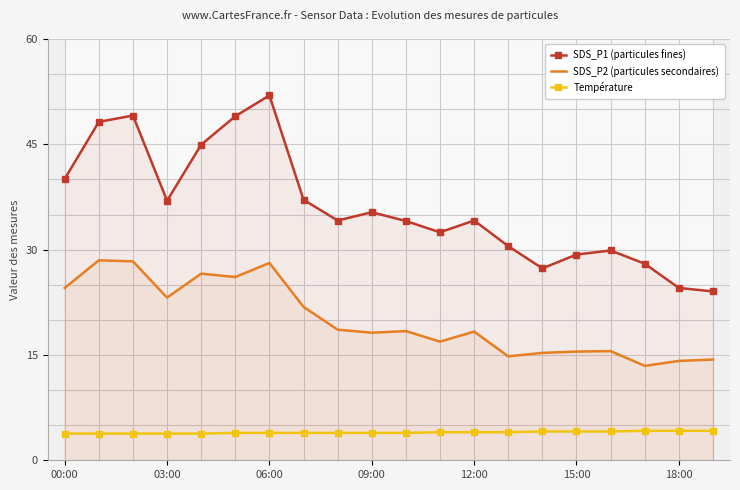

At which label does SDS_P1 (particules fines) reach its peak?

06:00